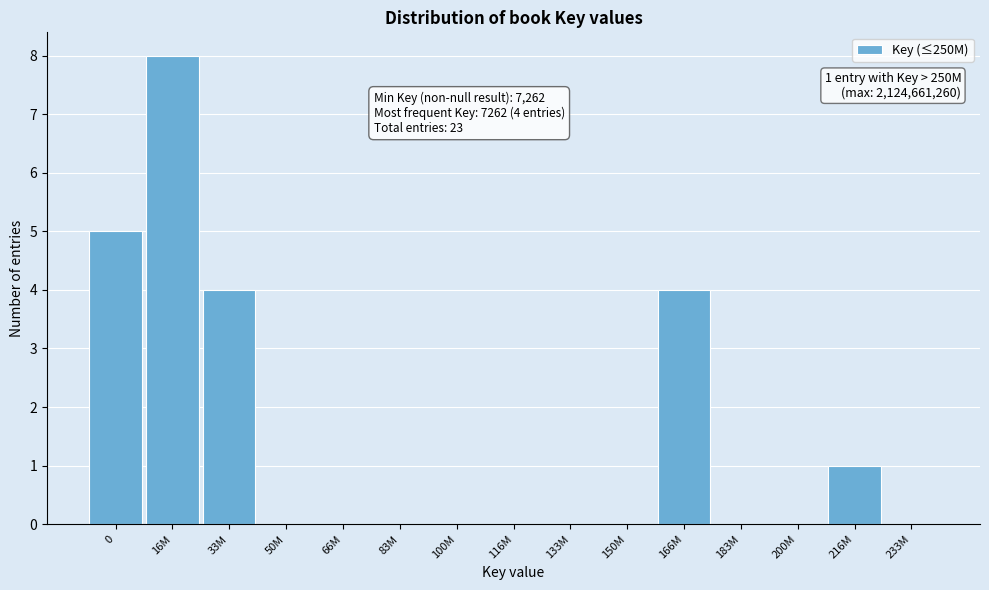

Reading left to right, list all the values displayed in this chart.

0=5	16M=8	33M=4	50M=0	66M=0	83M=0	100M=0	116M=0	133M=0	150M=0	166M=4	183M=0	200M=0	216M=1	233M=0